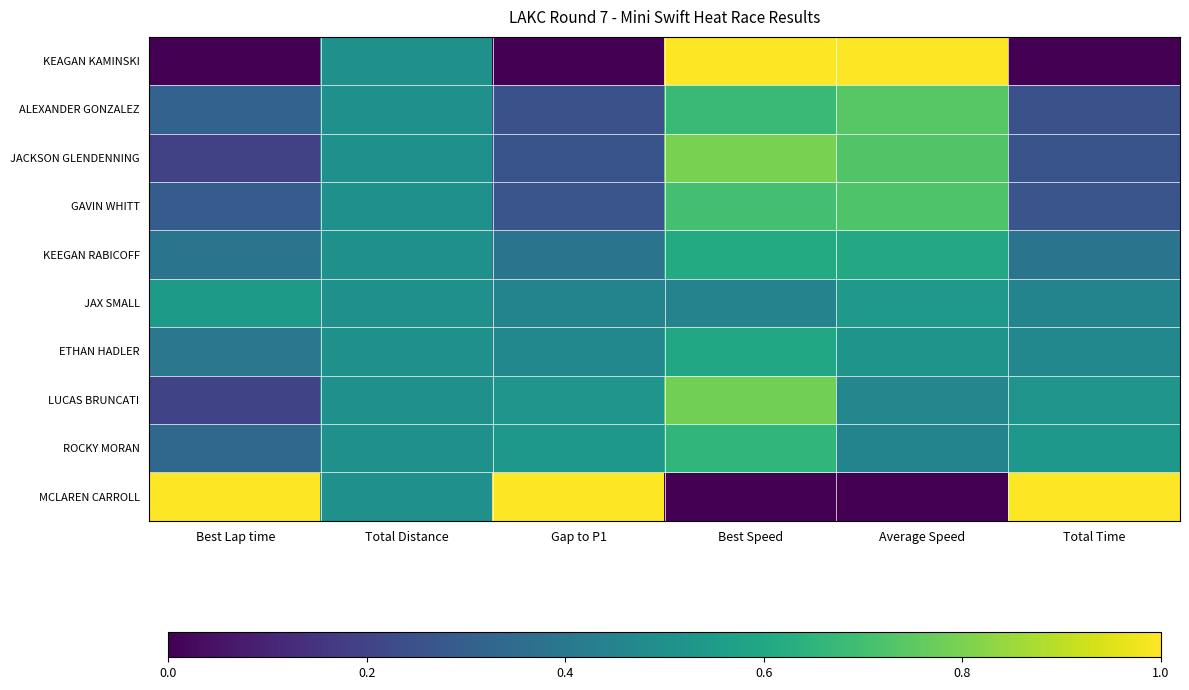

What is the maximum value shown in the chart?

1.0